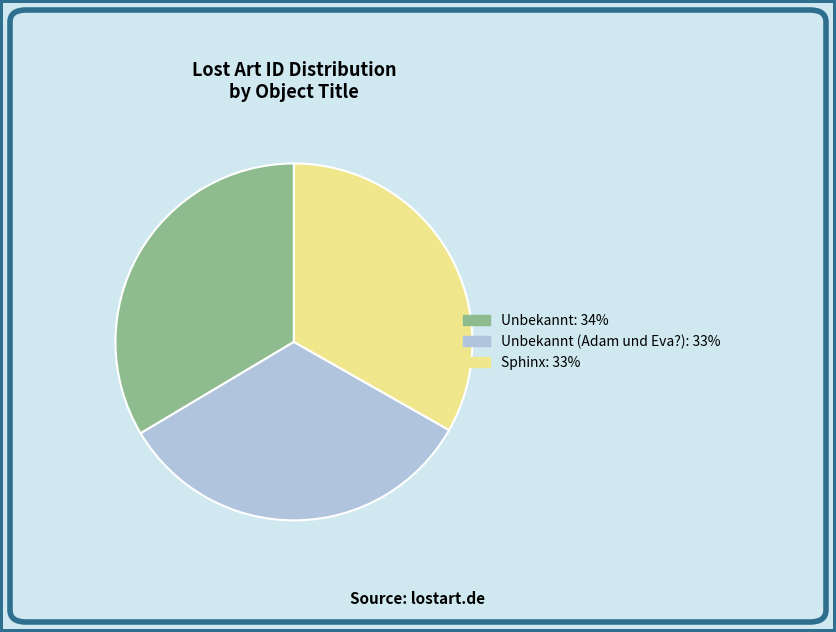

Is there any slice that represents more than half of the pie?

No